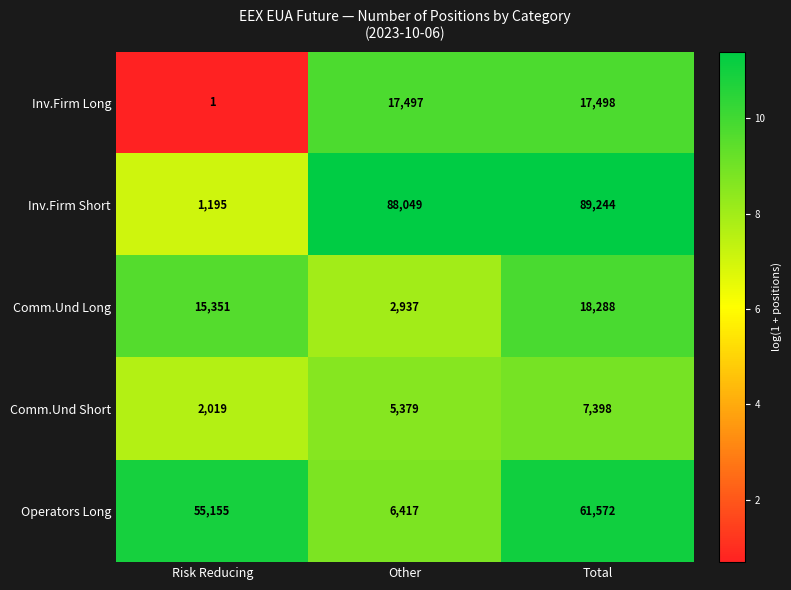

What value does the Comm.Und Long series have at Total, to the nearest 10?

18290